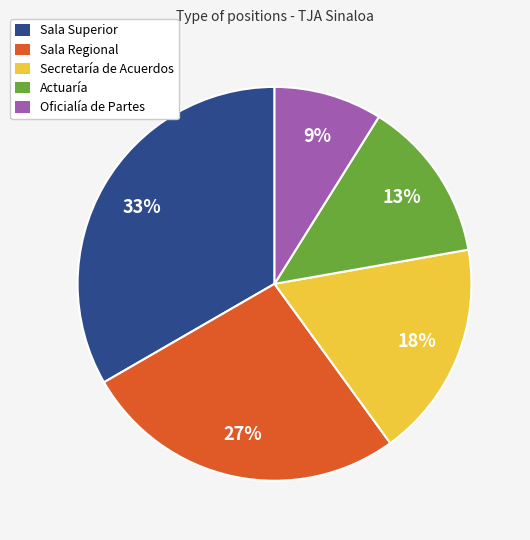

What percentage is the Sala Superior slice, to the nearest percent?

33%